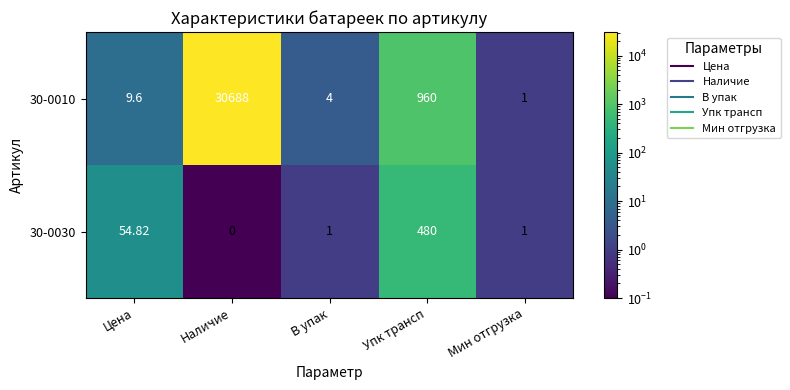

At which label does 30-0030 first exceed 1?

Цена